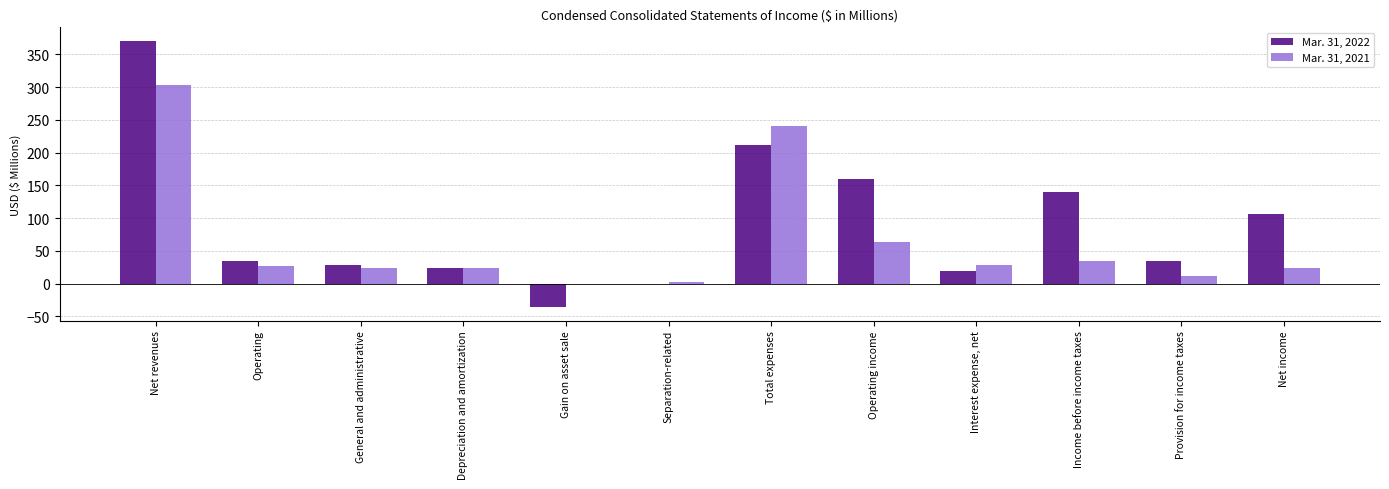

What is the total value across all series at Gain on asset sale?

-36